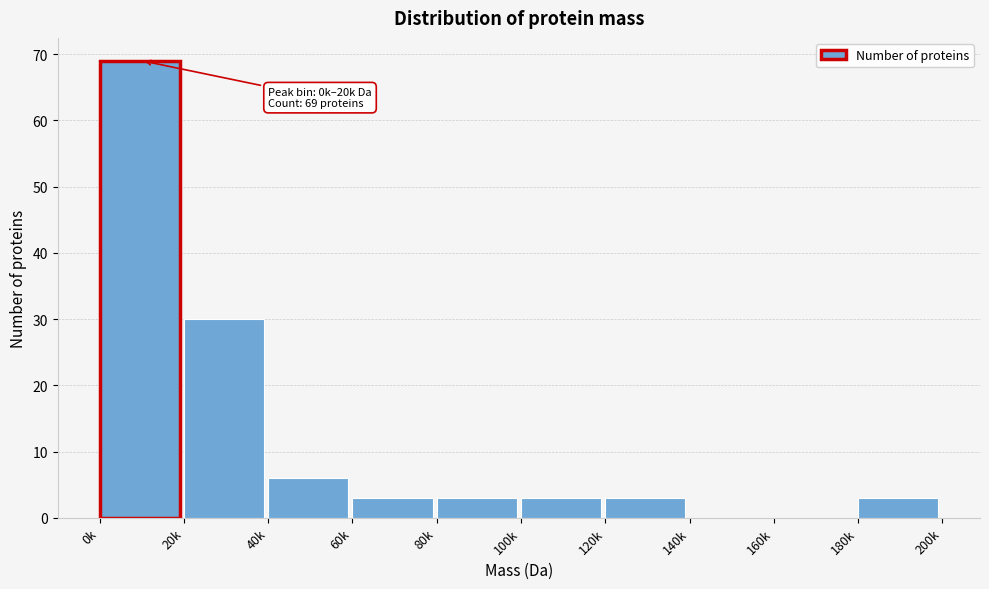

Reading left to right, what are all the values shown in this chart?

0k=69	20k=30	40k=6	60k=3	80k=3	100k=3	120k=3	140k=0	160k=0	180k=3